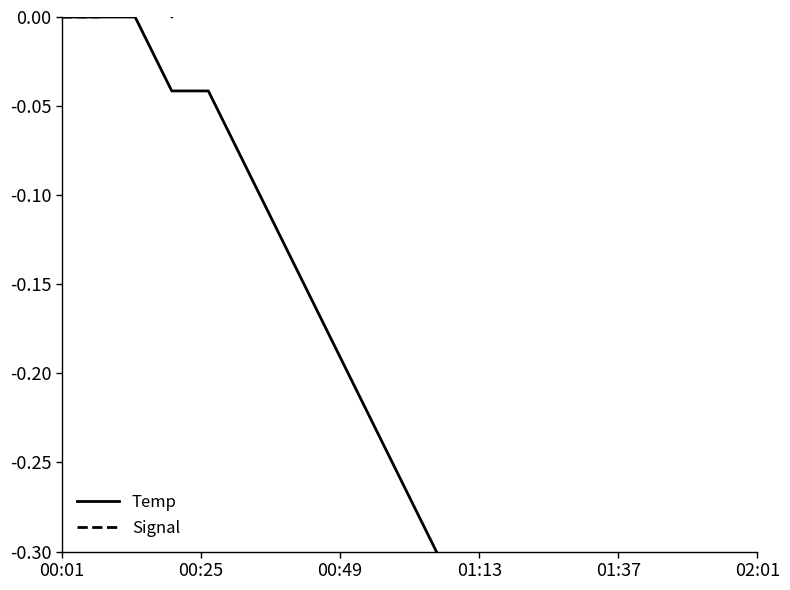

How many data points in Temp are less than 0?

17